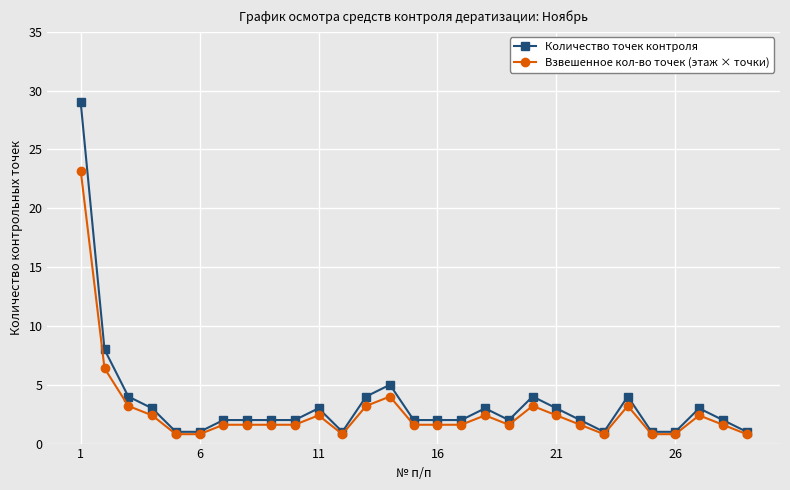

Rank the series by their maximum value, from highest to lowest.

Количество точек контроля, Взвешенное кол-во точек (этаж × точки)